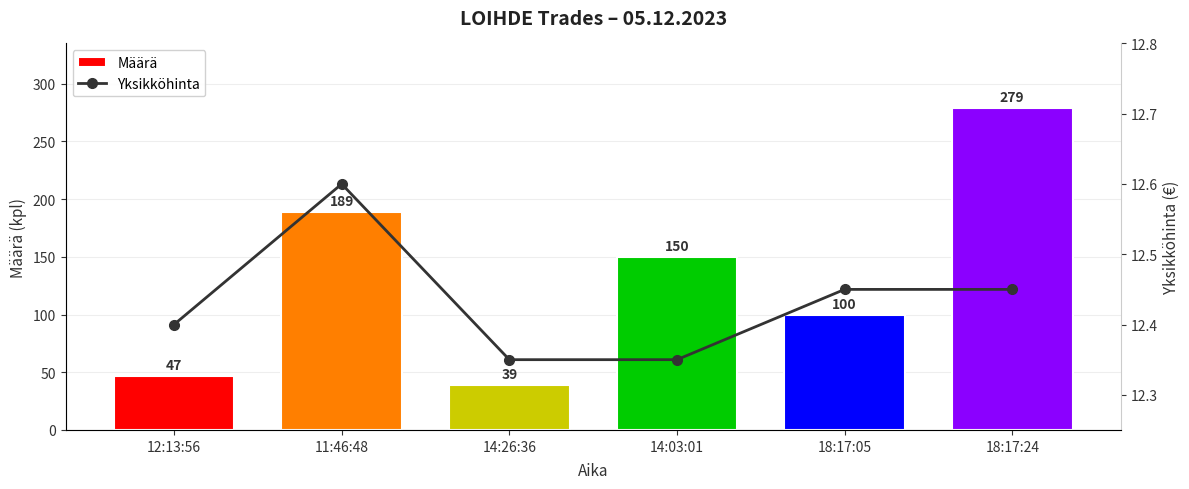

Which series changed the most between 18:17:05 and 18:17:24?

Määrä